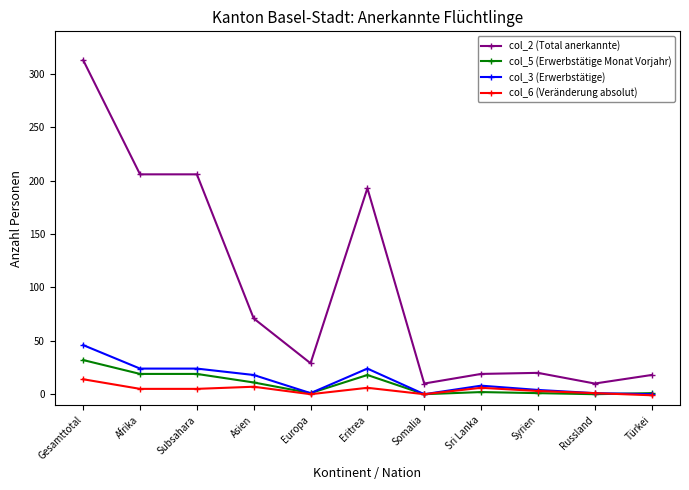

What is the difference between the highest and lowest values at Europa?

29